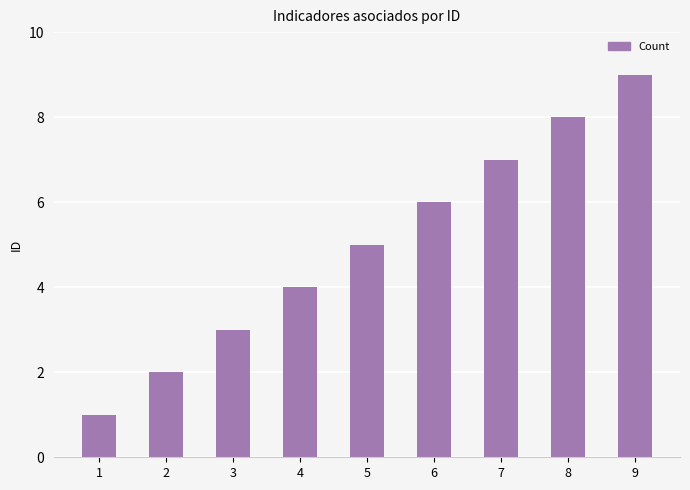

List the labels in order of value, largest first.

9, 8, 7, 6, 5, 4, 3, 2, 1